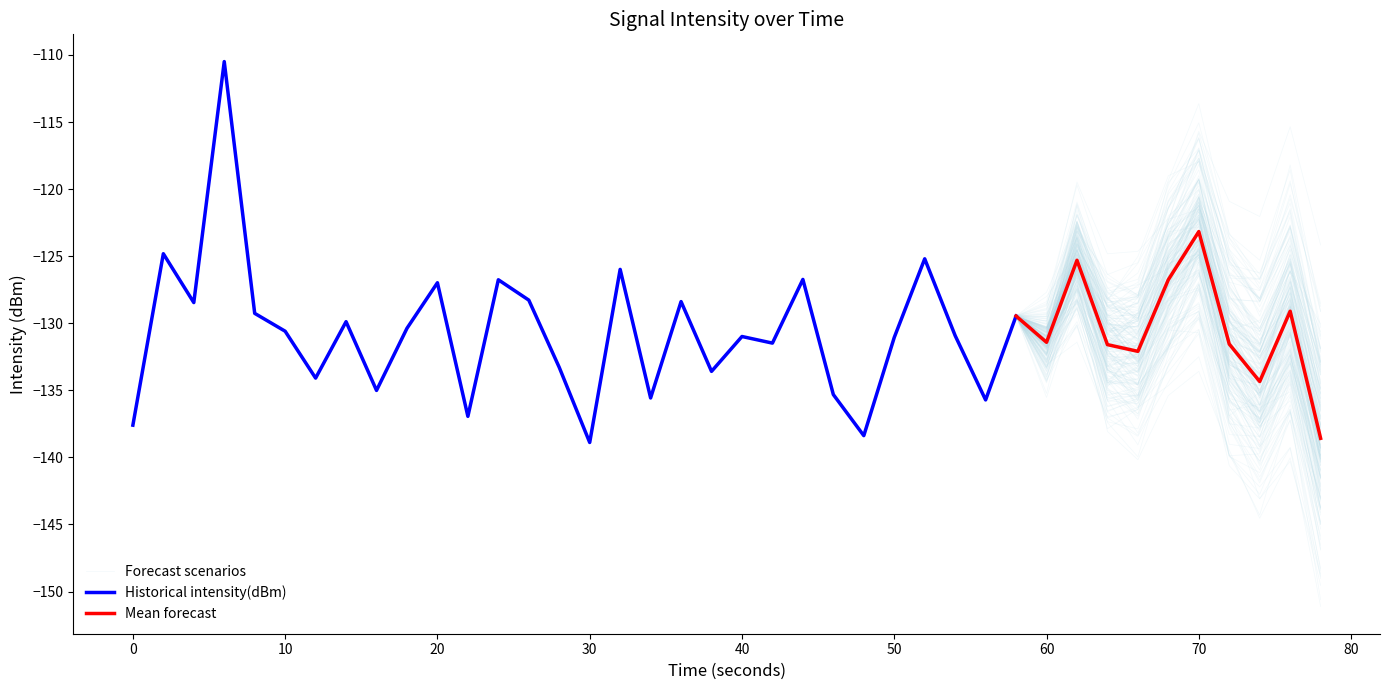

What is the difference between the second highest and minimum values?

15.8